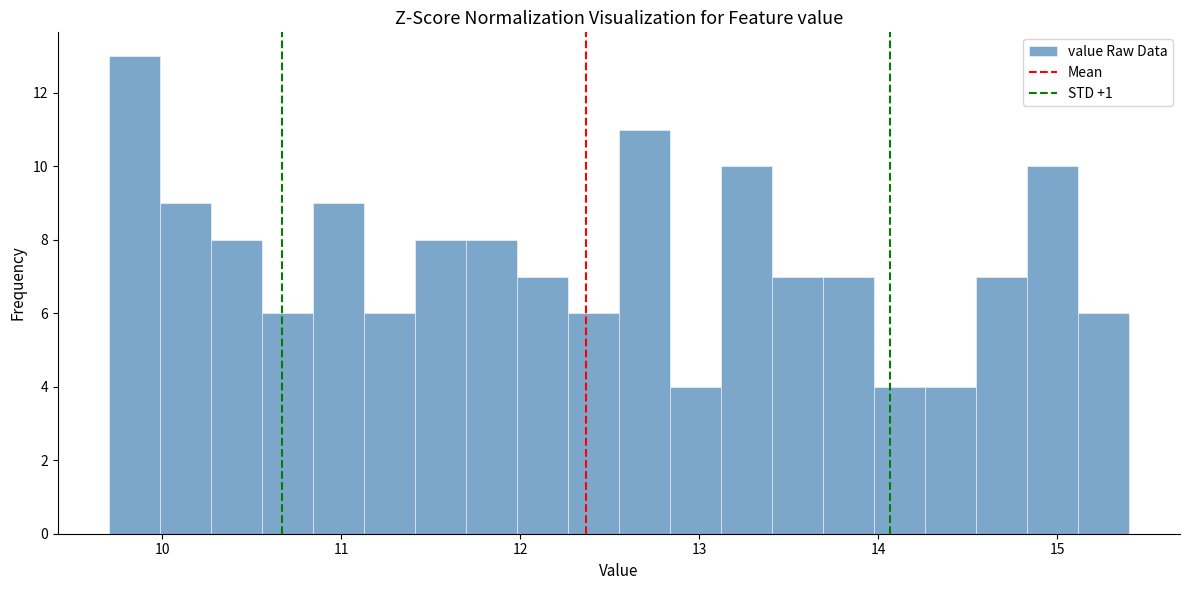

Around what value on the x-axis is the tallest bar? Give the approximate position of its centre, as read against the axis.

9.8